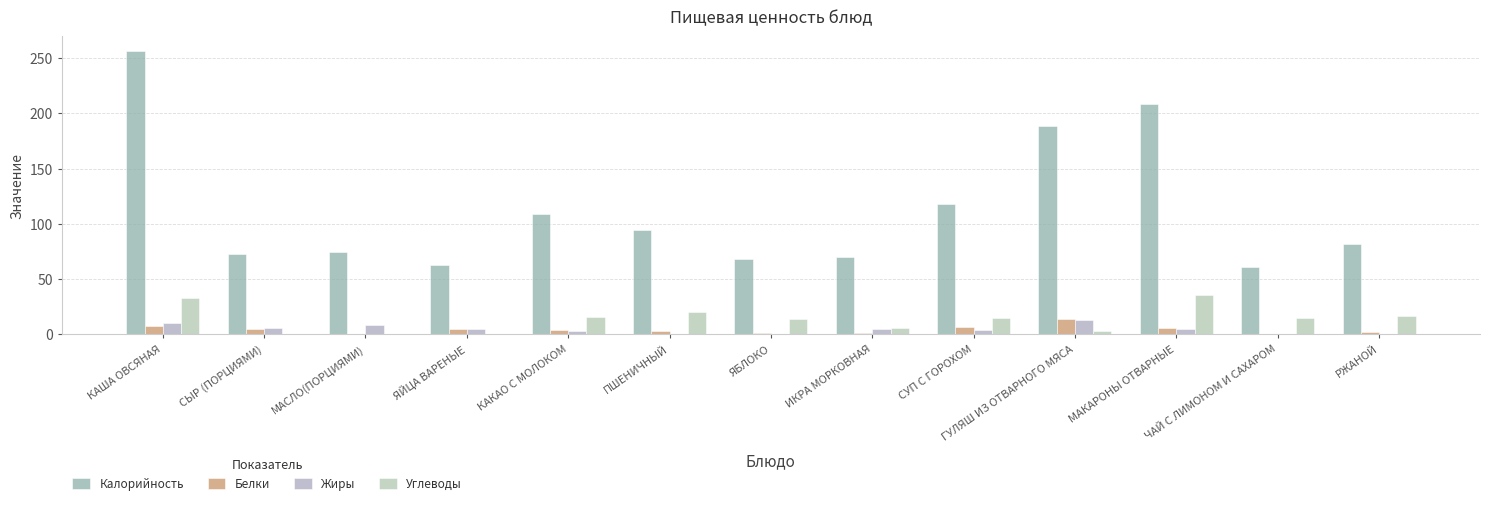

Where does the Жиры series first go above 4?

КАША ОВСЯНАЯ